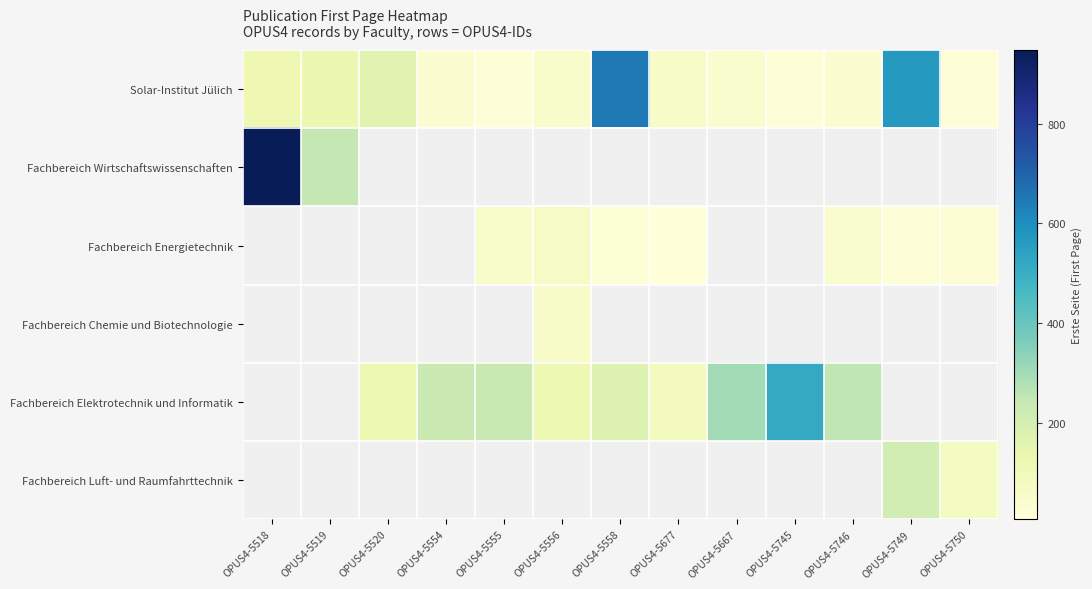

Which has a higher value, OPUS4-5746 or OPUS4-5520?

OPUS4-5520